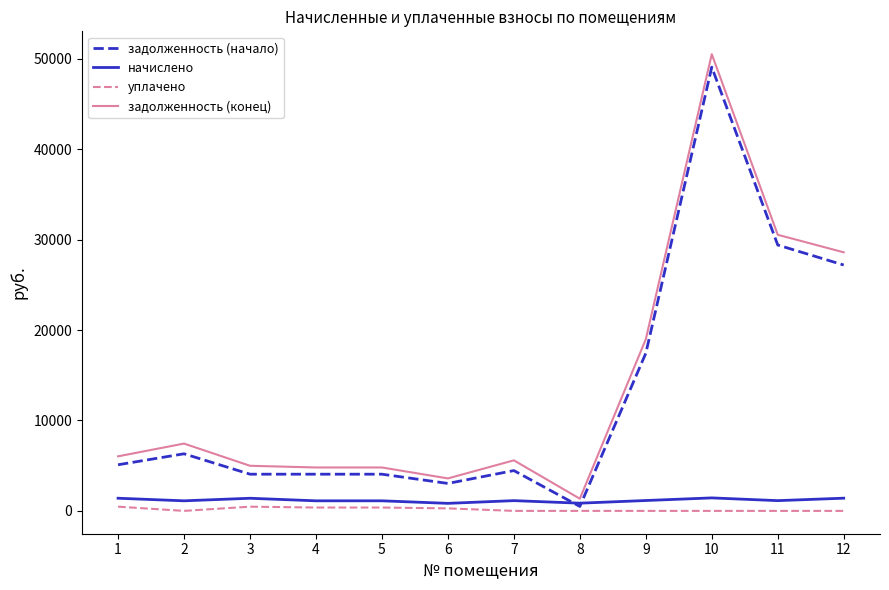

Does the chart display data point markers on the line(s)?

No